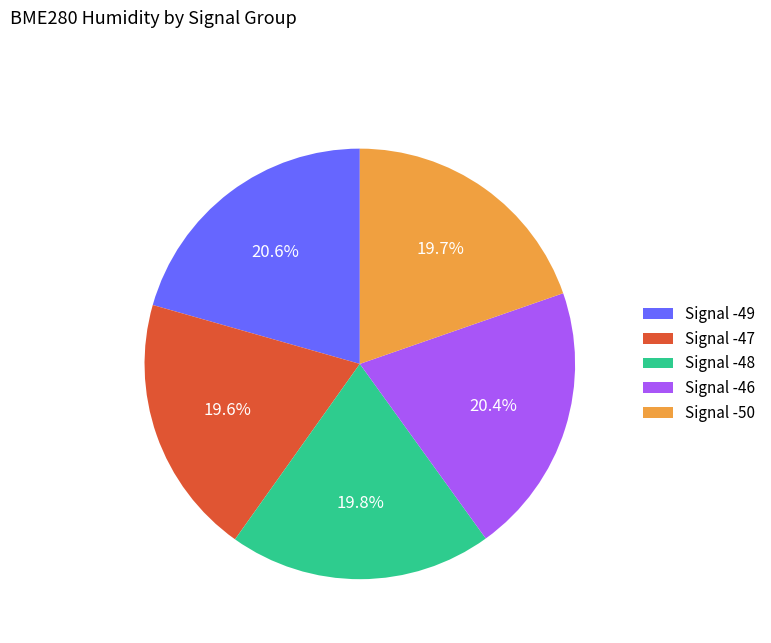

What is the ratio of the value at Signal -49 to the value at Signal -50?

1.0